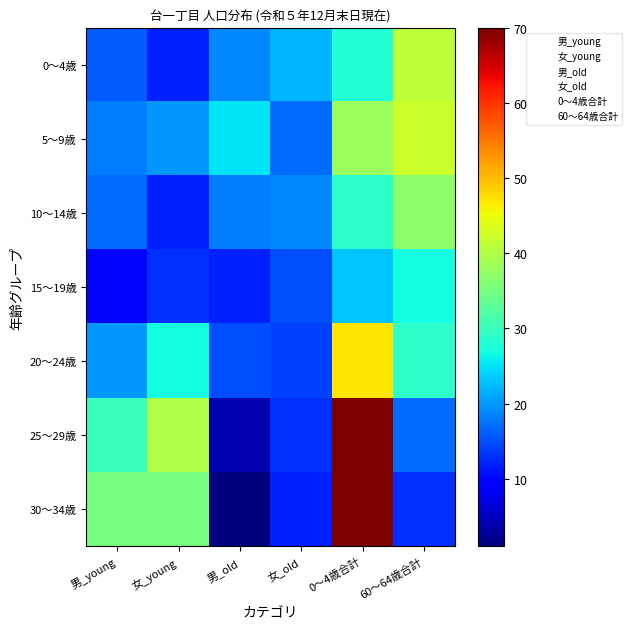

Reading left to right, what are all the values shown in this chart?

0～4歳: 0～4歳=28	5～9歳=38	10～14歳=29	15～19歳=23	20～24歳=47	25～29歳=70	30～34歳=70
60～64歳: 0～4歳=41	5～9歳=42	10～14歳=37	15～19歳=27	20～24歳=29	25～29歳=17	30～34歳=13
男_young: 0～4歳=16	5～9歳=18	10～14歳=17	15～19歳=10	20～24歳=20	25～29歳=30	30～34歳=35
女_young: 0～4歳=12	5～9歳=20	10～14歳=12	15～19歳=13	20～24歳=27	25～29歳=40	30～34歳=35
男_old: 0～4歳=19	5～9歳=25	10～14歳=18	15～19歳=12	20～24歳=15	25～29歳=4	30～34歳=1
女_old: 0～4歳=22	5～9歳=17	10～14歳=19	15～19歳=15	20～24歳=14	25～29歳=13	30～34歳=12